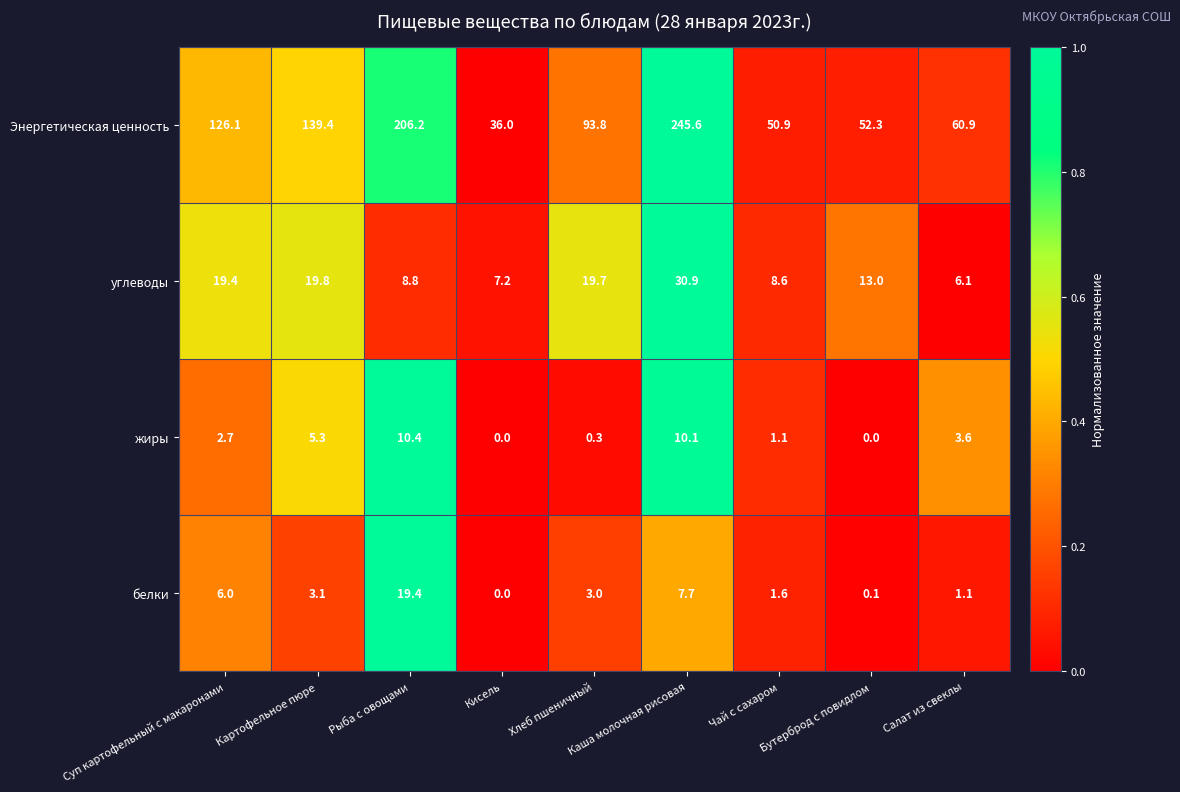

How many data points does each series have?

9